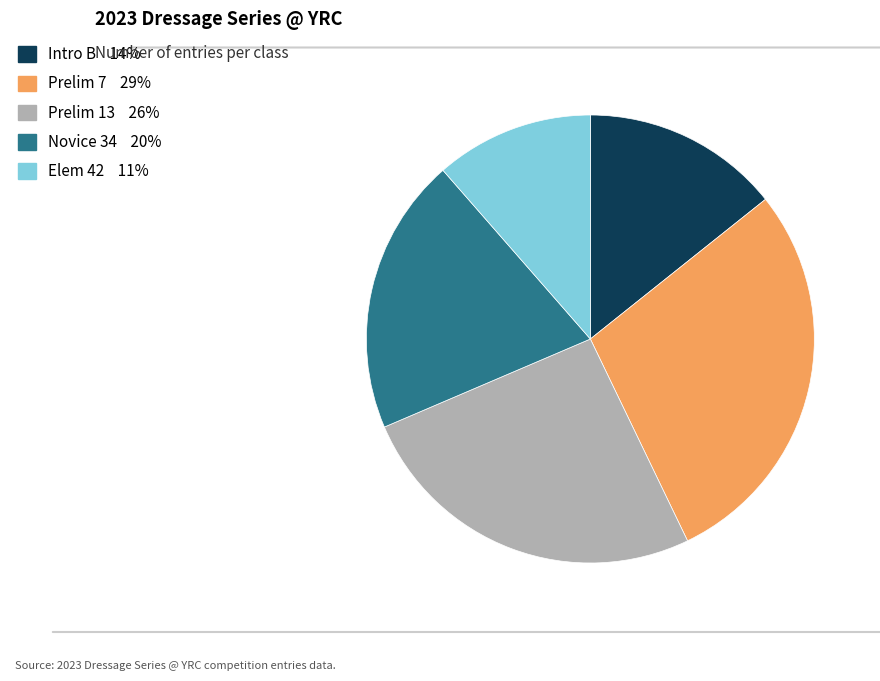

Combined, do Prelim 7 and Intro B account for over 50%?

No